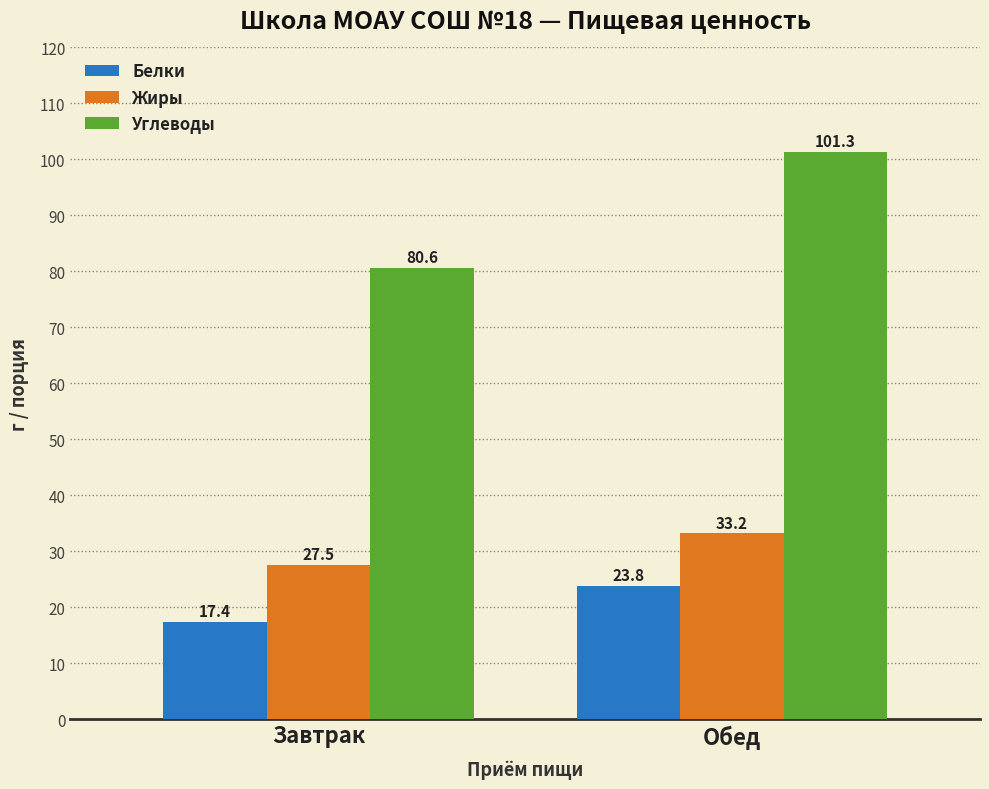

Reading left to right, what are all the values shown in this chart?

Белки: Завтрак=17.4	Обед=23.8
Жиры: Завтрак=27.5	Обед=33.2
Углеводы: Завтрак=80.6	Обед=101.3